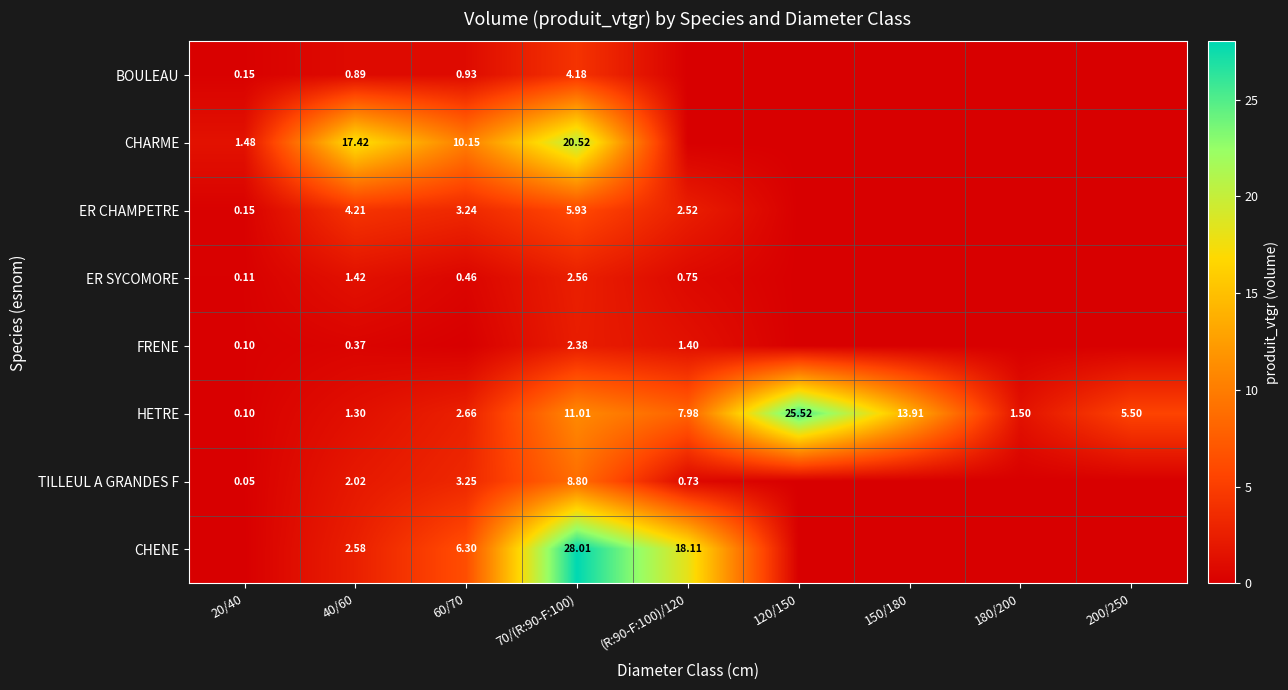

What is the sum of the CHENE values at 120/150 and (R:90-F:100)/120?

18.1